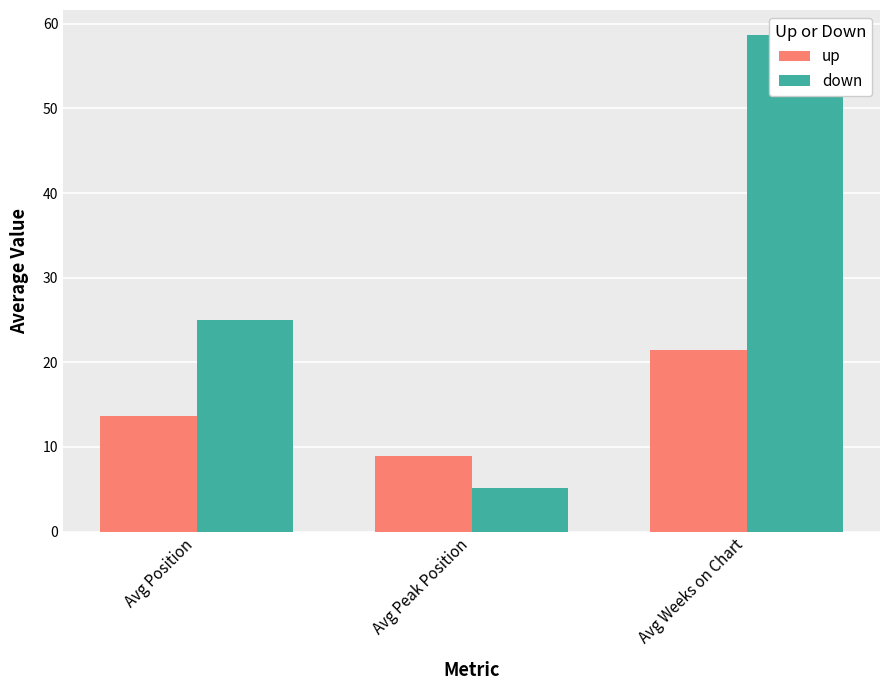

What is the sum of the down values at Avg Peak Position and Avg Weeks on Chart?

63.9